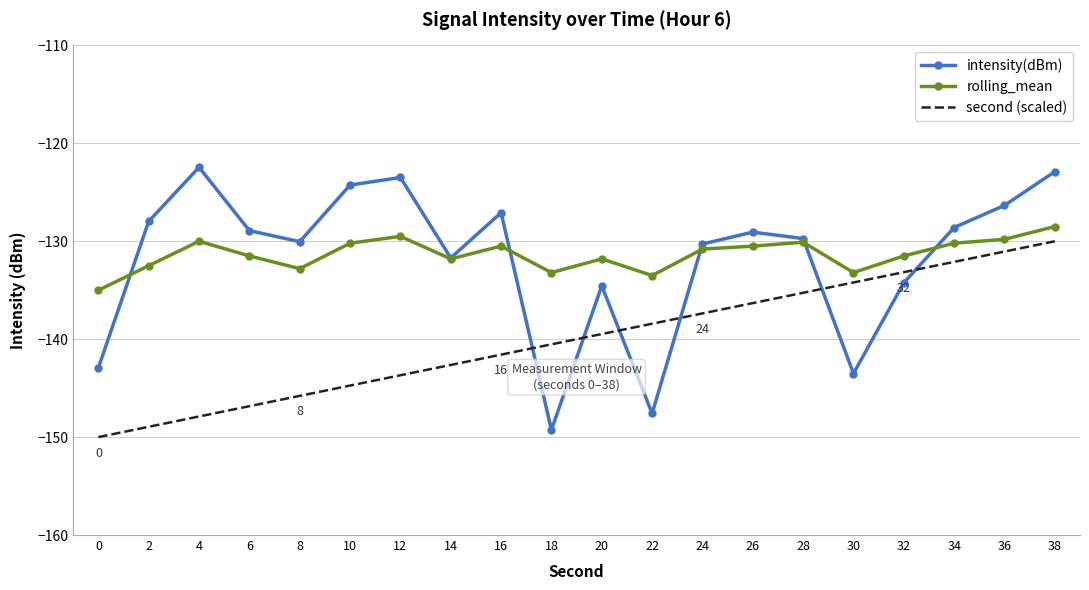

After their last crossing, which series has the higher values: intensity(dBm) or second (scaled)?

intensity(dBm)